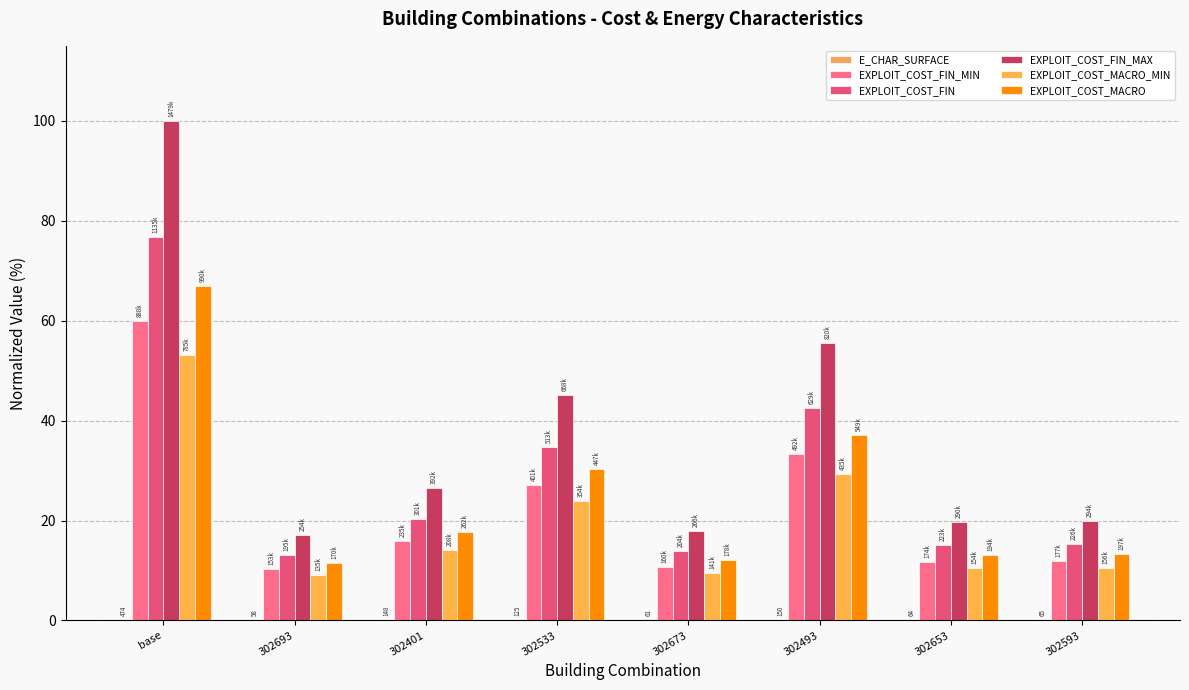

How many groups of bars are there?

8